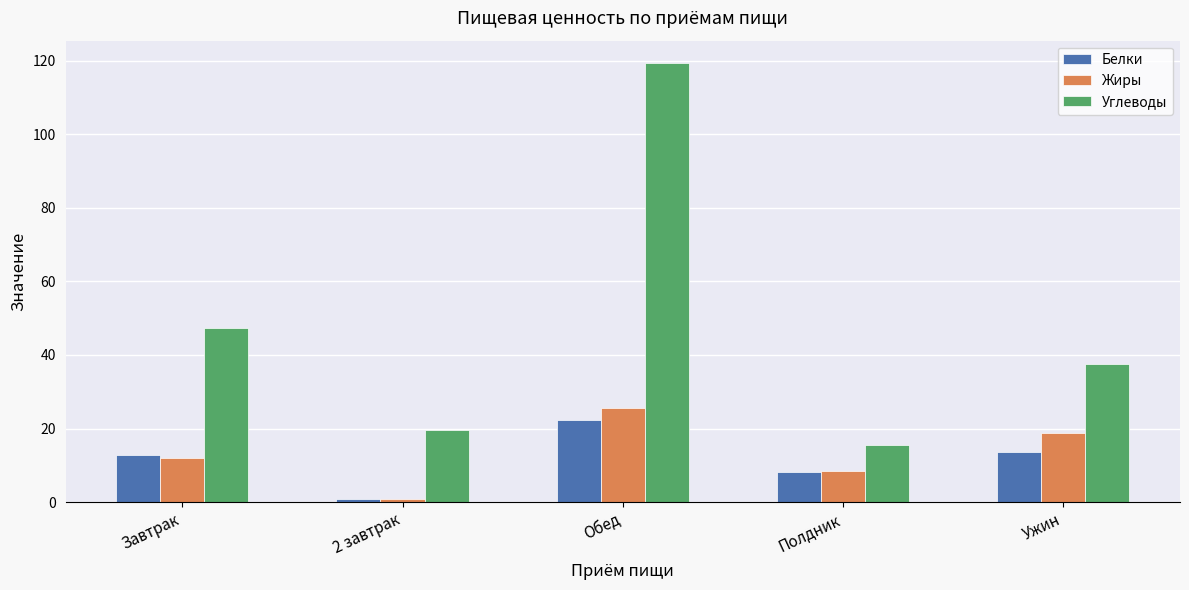

What is the spread (max minus min) of values at Завтрак?

35.3